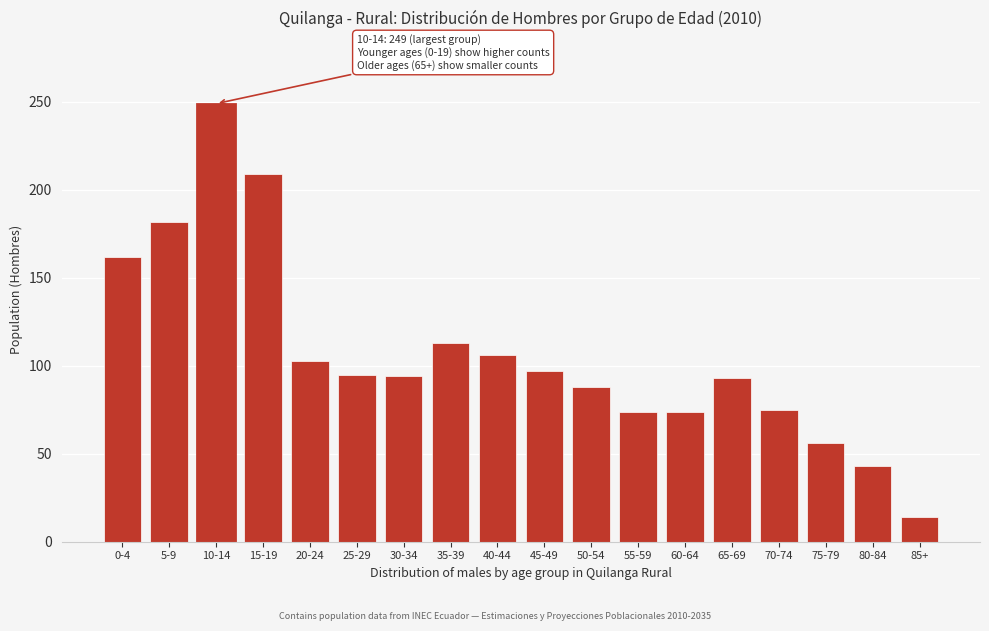

What is the difference between the maximum and minimum values?

235